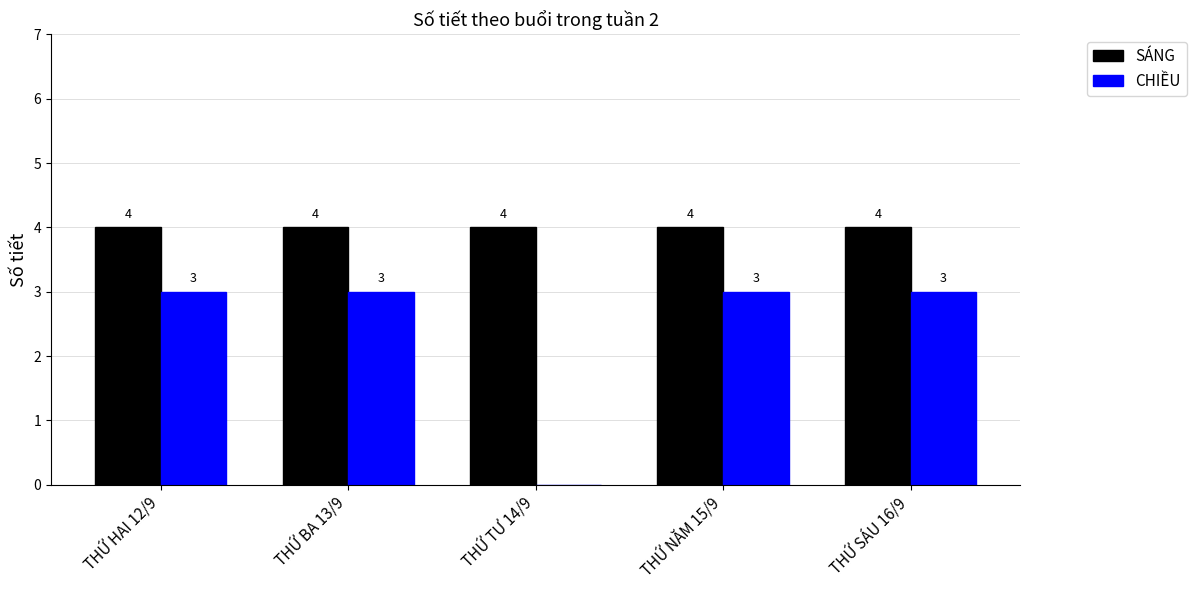

Which series has the largest total across all categories?

SÁNG